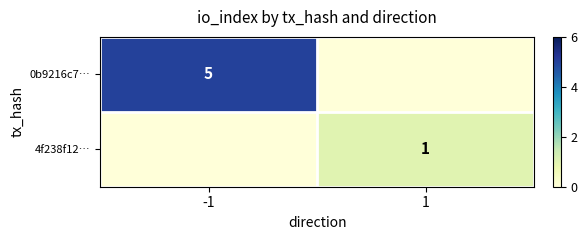

The 4f238f12… series shows 2 at 1. True or false?

False